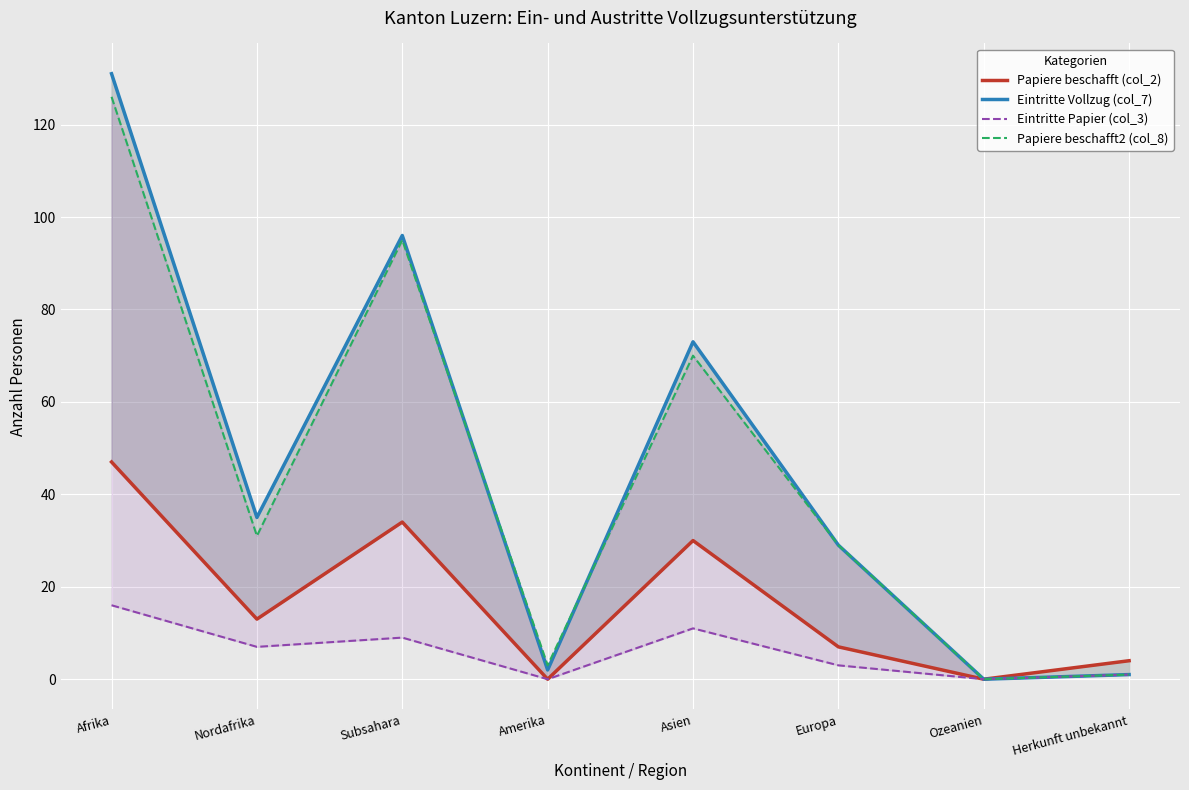

True or false: Eintritte Papier (col_3) and Eintritte Vollzug (col_7) cross at least once.

False